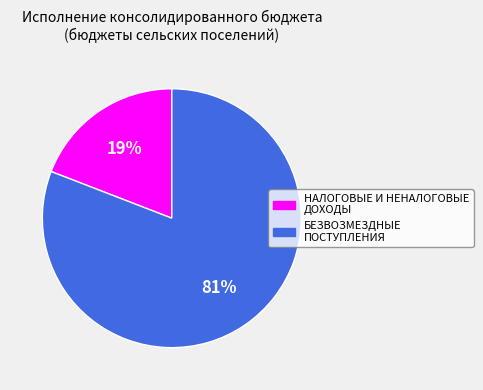

To the nearest percent, what is the combined percentage of БЕЗВОЗМЕЗДНЫЕ ПОСТУПЛЕНИЯ and НАЛОГОВЫЕ И НЕНАЛОГОВЫЕ ДОХОДЫ?

100%